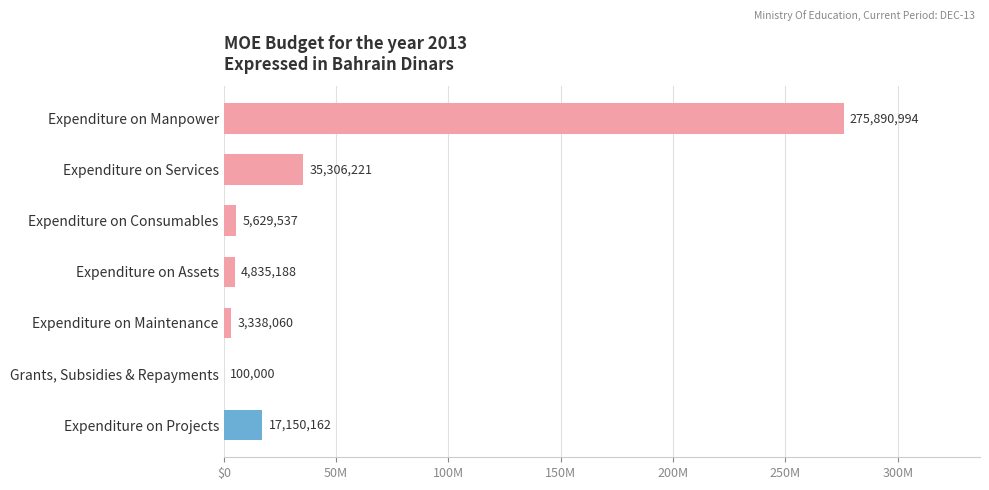

Are the bars horizontal?

Yes